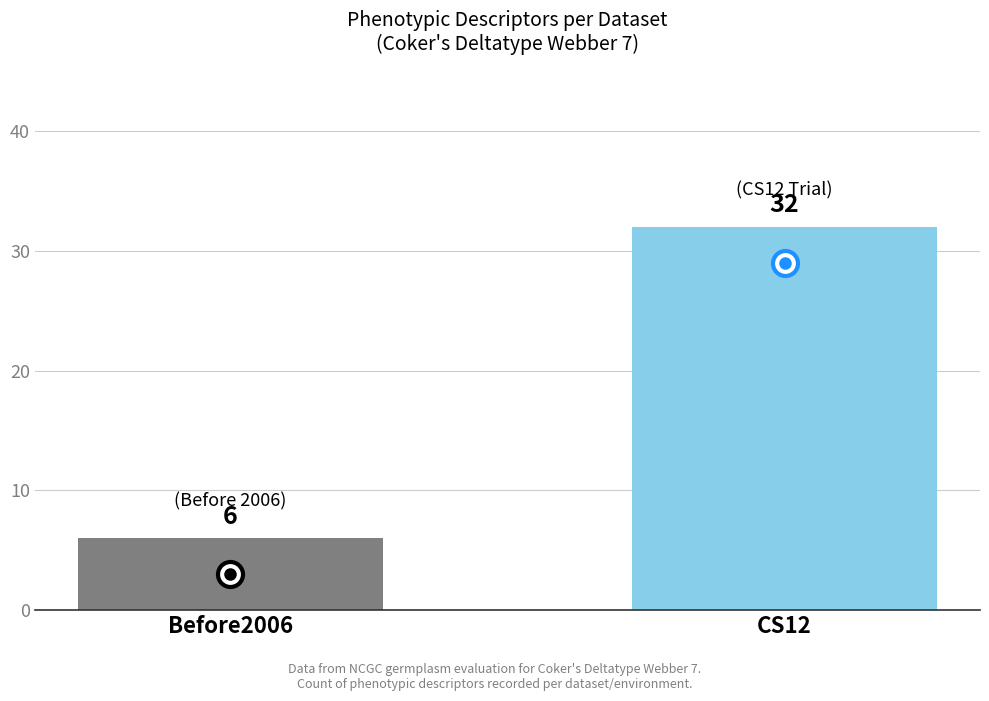

What is the value of the 1st bar from the left?

6